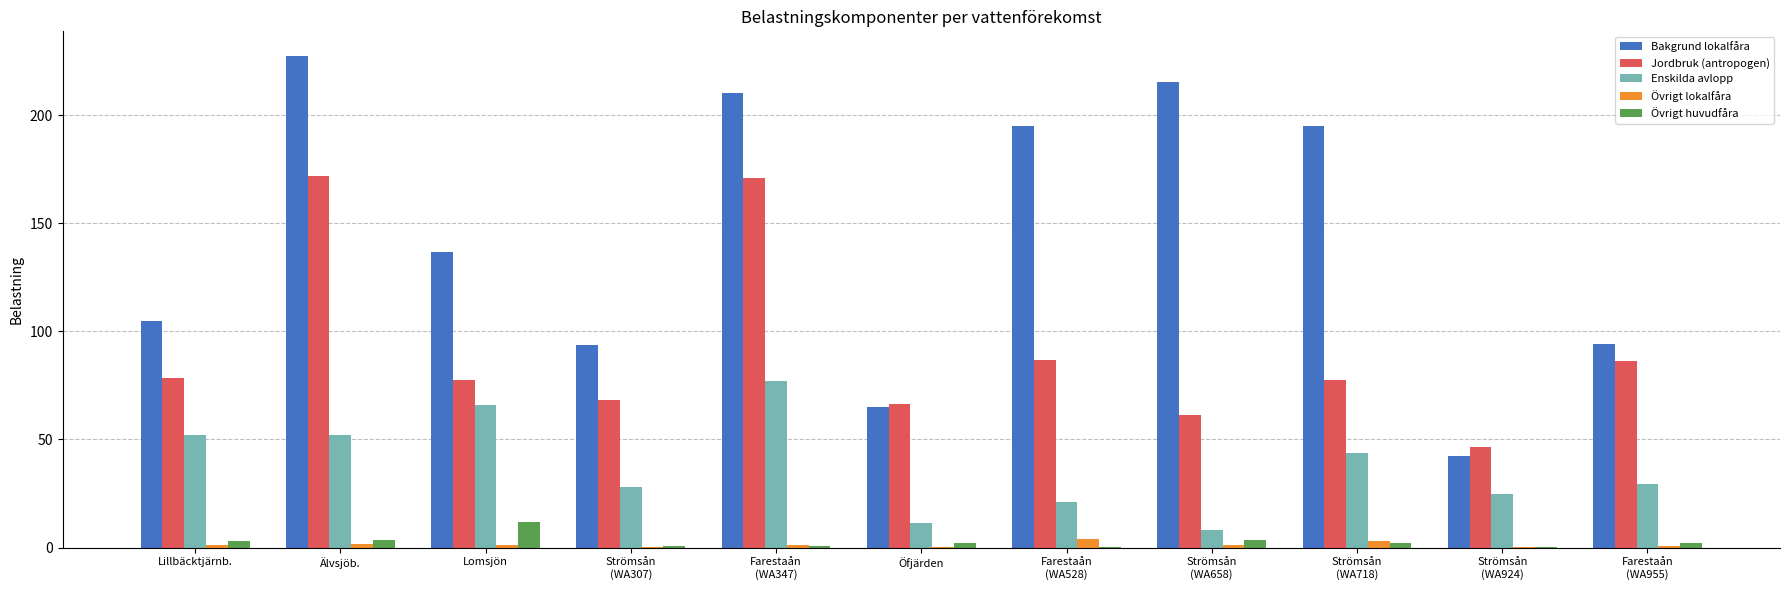

Are the bars horizontal?

No